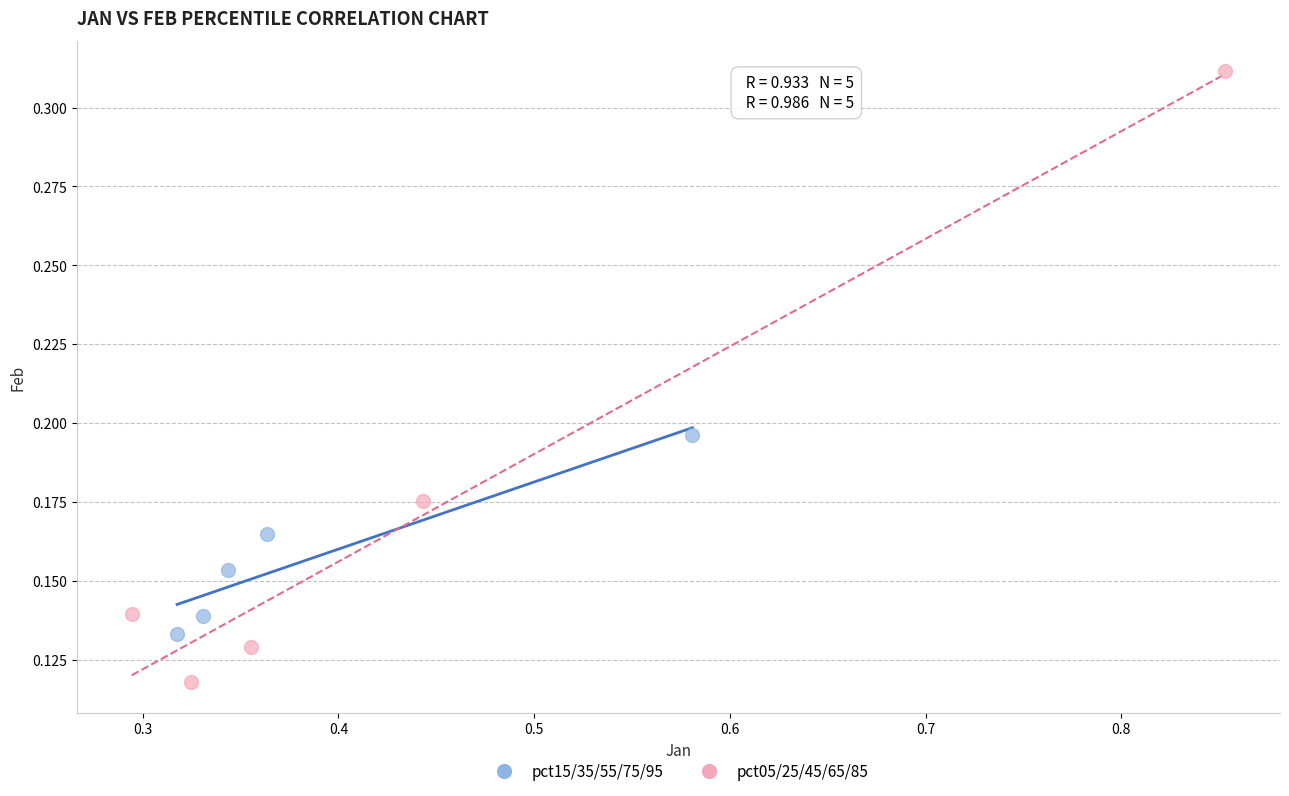

Which series has the widest spread of Y values?

pct05/25/45/65/85